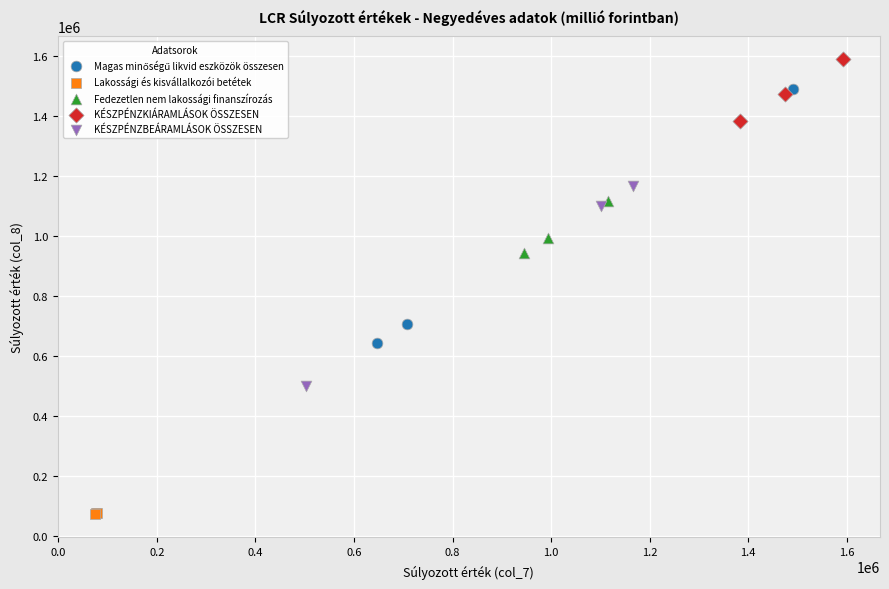

Which series contains the lowest Y value?

Lakossági és kisvállalkozói betétek